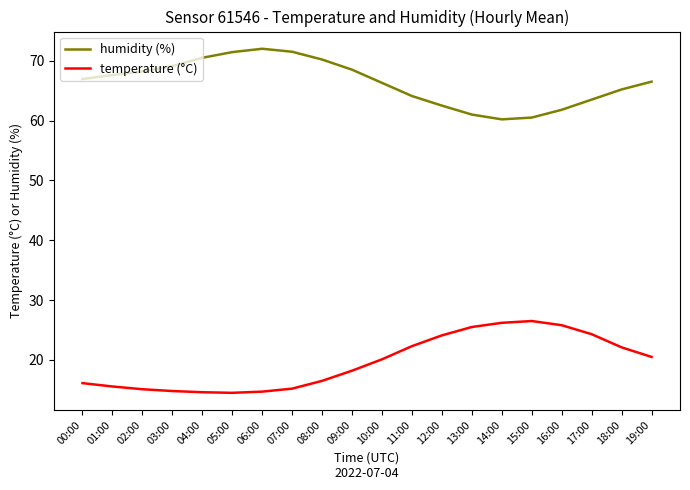

What is the spread (max minus min) of values at 15:00?

34.0